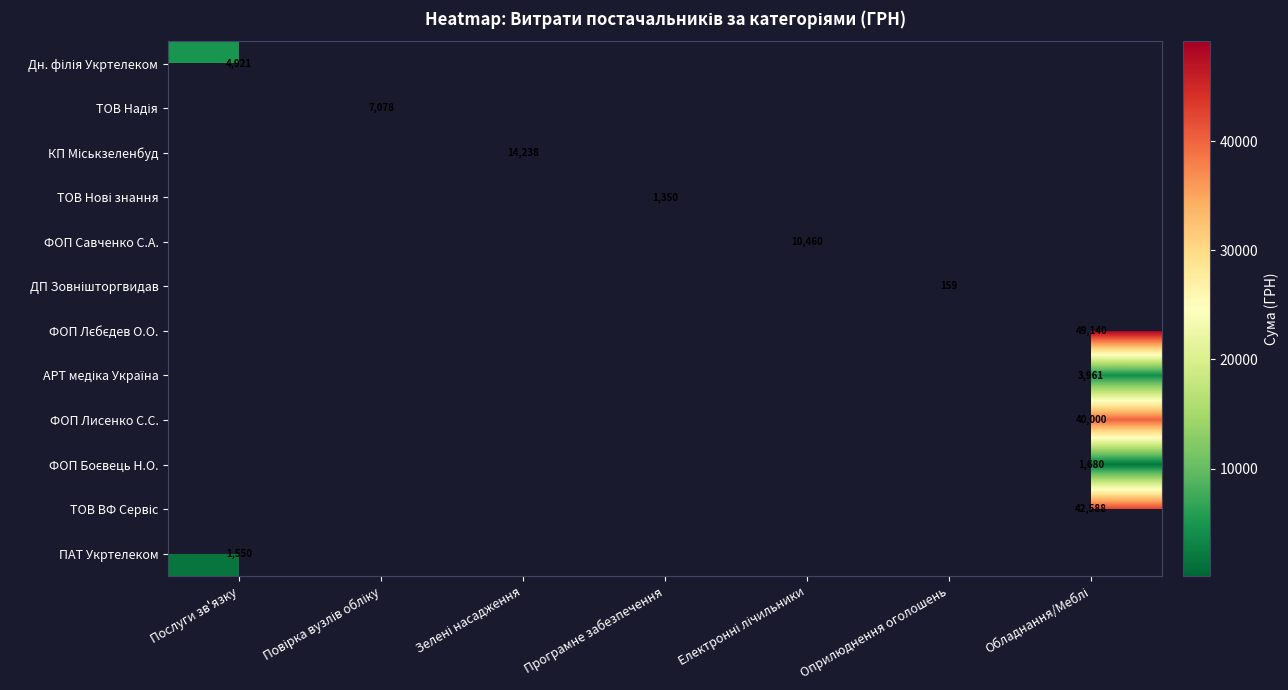

Which category has the highest value in the ТОВ Надія series?

Повірка вузлів обліку